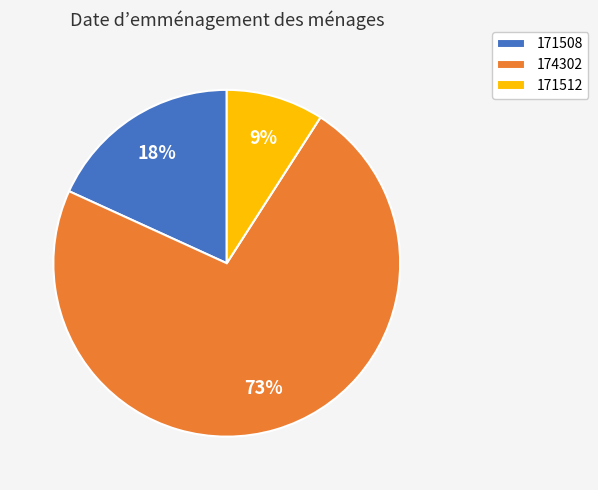

What percentage is the 171508 slice, to the nearest percent?

18%